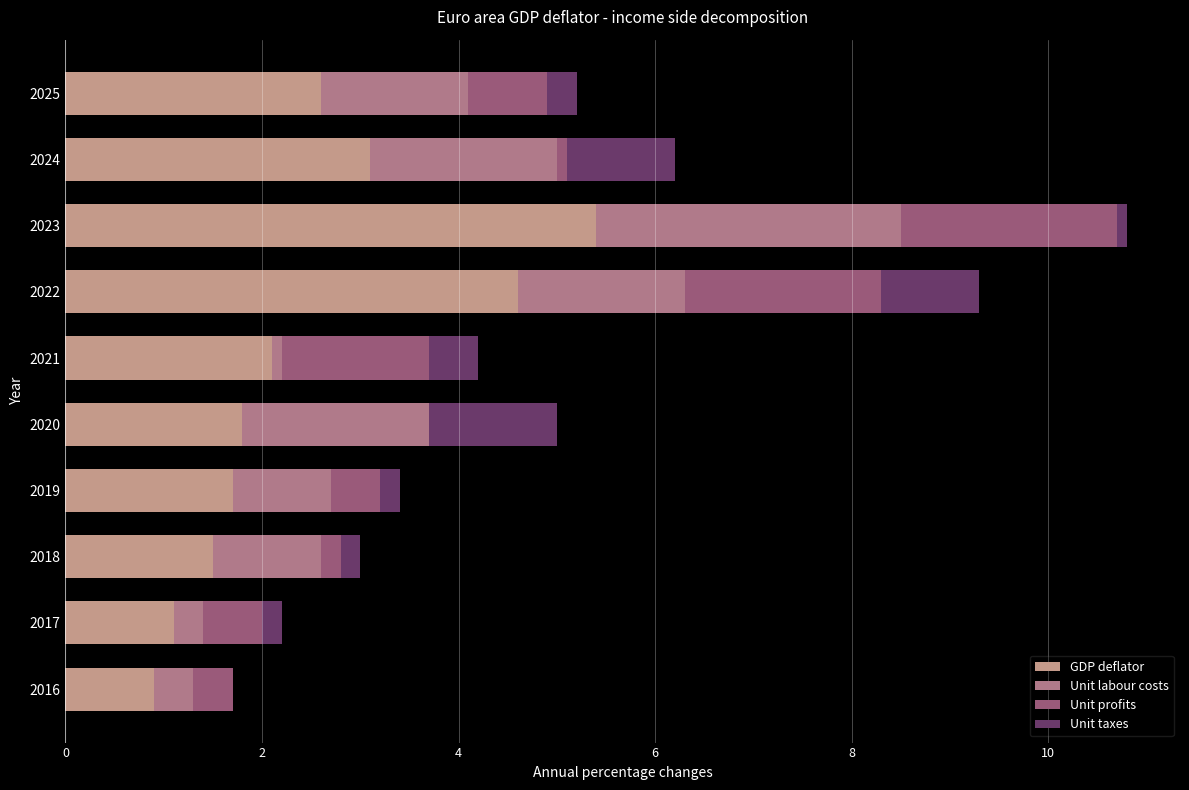

Read the Unit taxes value at 2018.

0.2